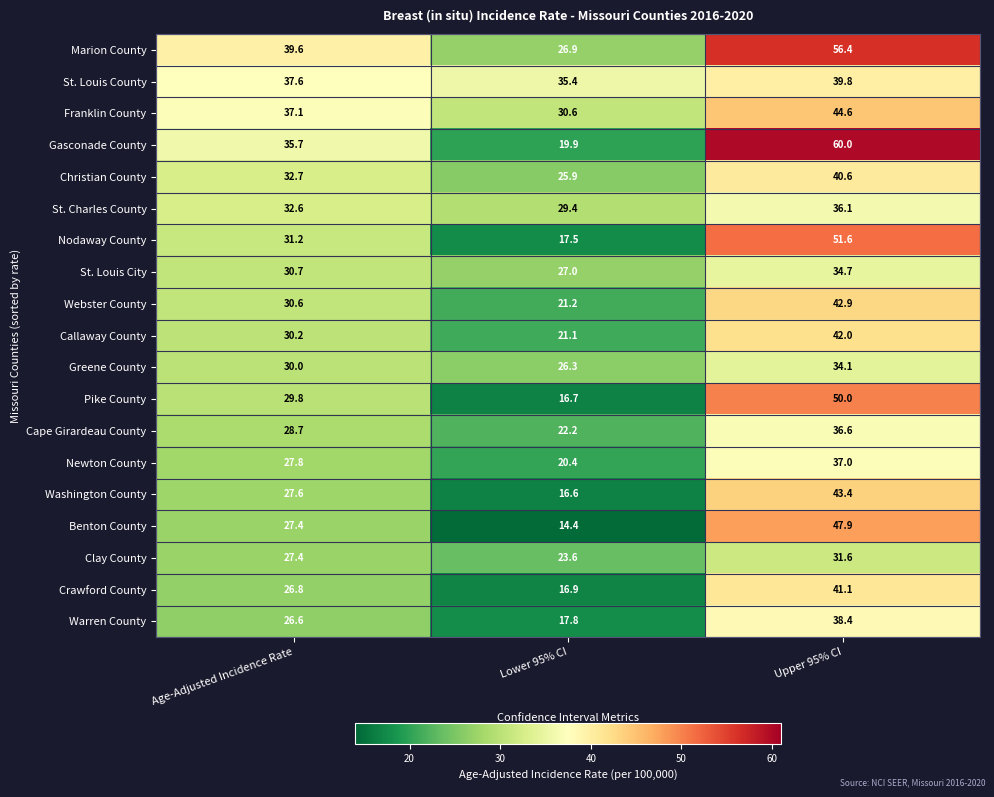

Is it true that St. Louis City equals 27.0 at Lower 95% CI?

True